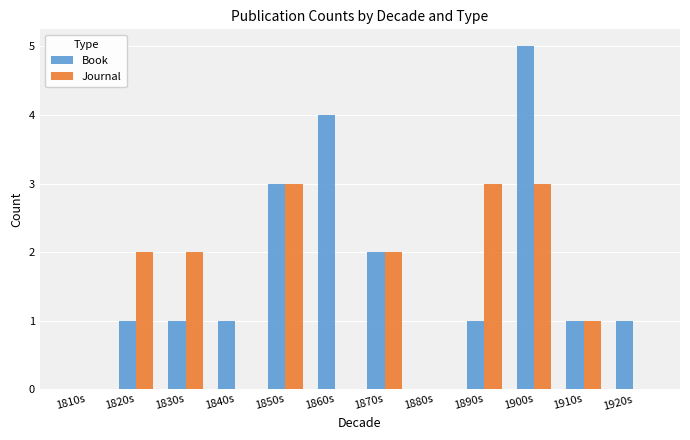

Between 1870s and 1920s, which series saw the biggest shift?

Journal